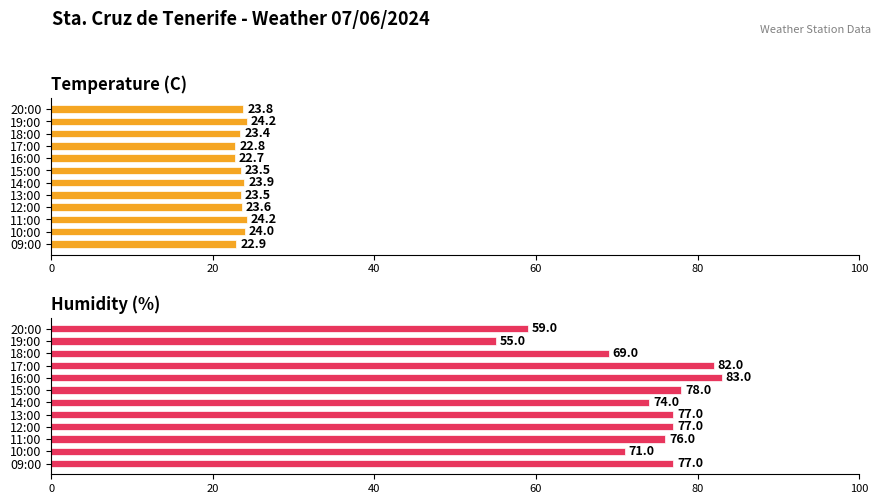

At 18:00, list the series in order from smallest to largest.

Temperature (C), Humidity (%)